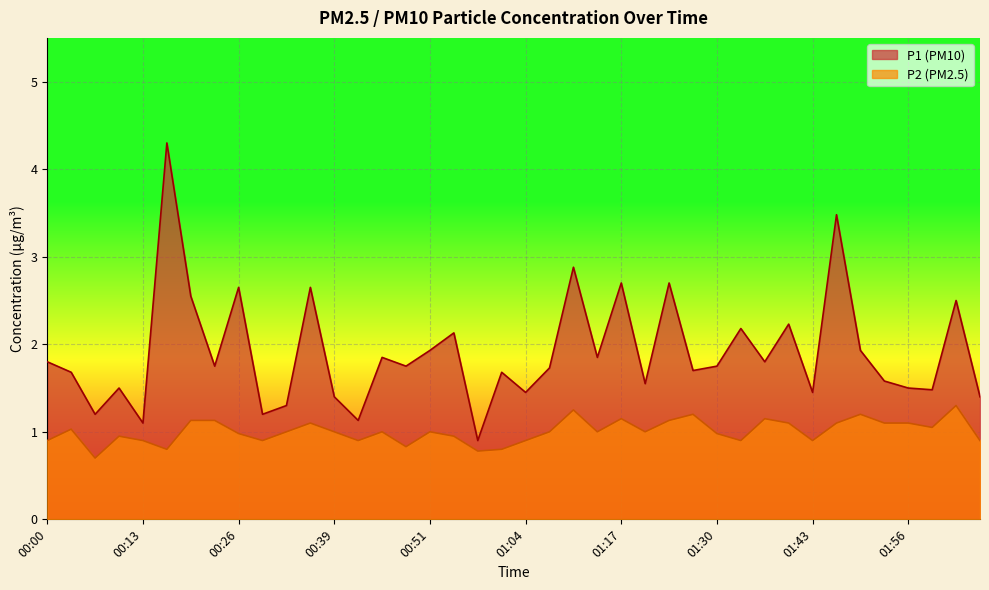

What is the value of the P1 point at the 35th from the left?

1.9